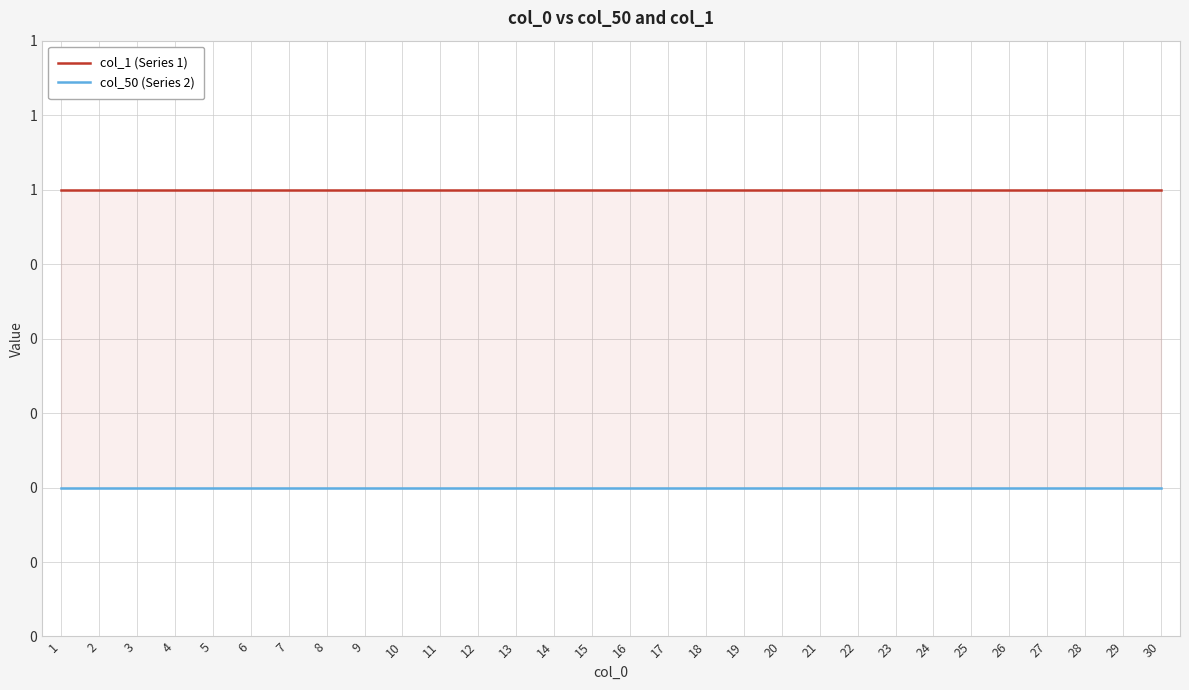

What value does the col_1 (Series 1) series have at 2?

1